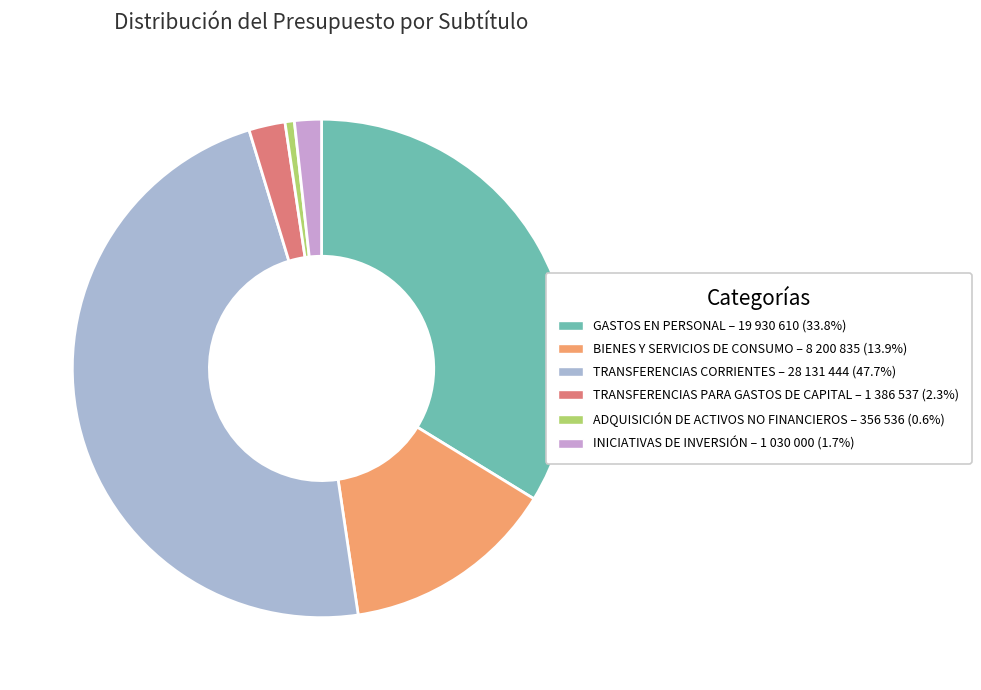

Is the sum of TRANSFERENCIAS CORRIENTES and GASTOS EN PERSONAL greater than half?

Yes